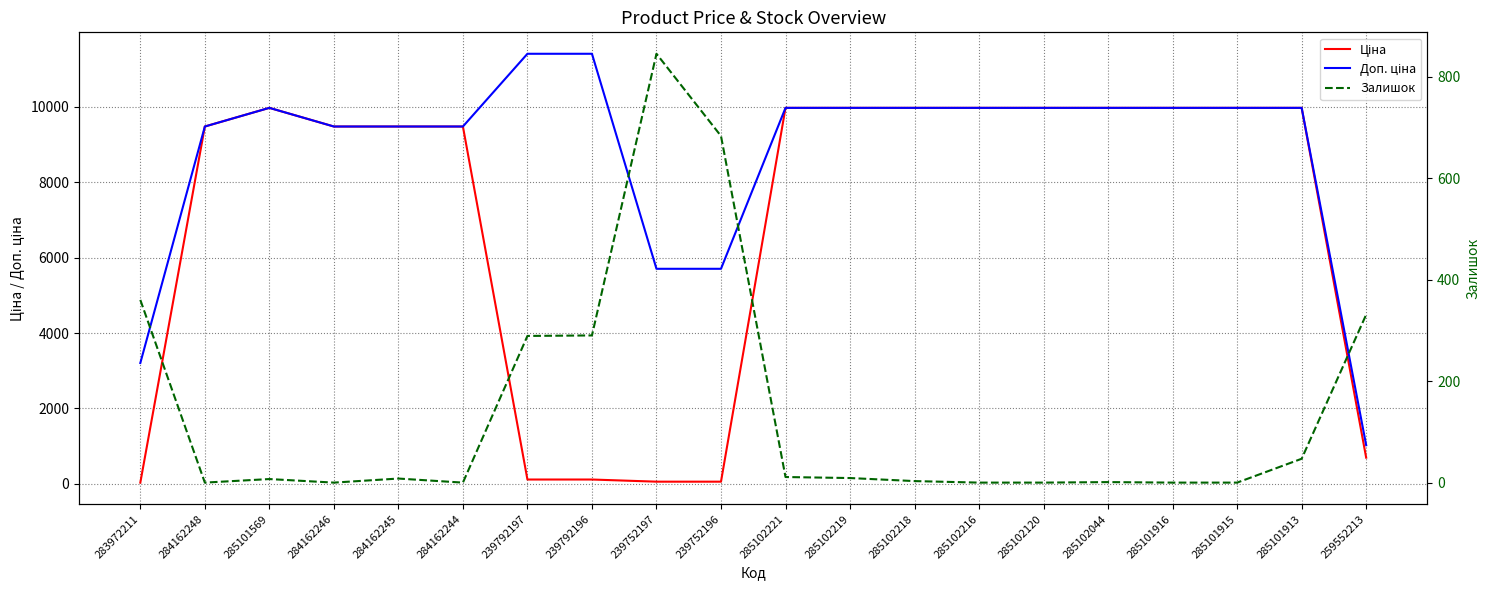

List the labels in order of Ціна value, smallest first.

283972211, 239752197, 239752196, 239792197, 239792196, 259552213, 284162248, 284162246, 284162245, 284162244, 285101569, 285102221, 285102219, 285102218, 285102216, 285102120, 285102044, 285101916, 285101915, 285101913